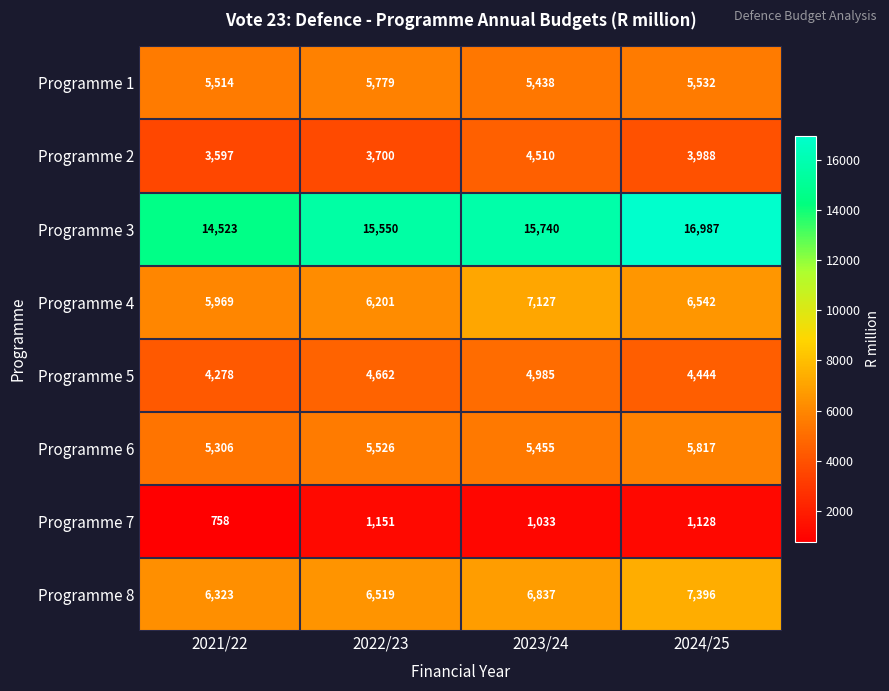

What is the difference between the maximum and second lowest values in the Programme 1 series?

265